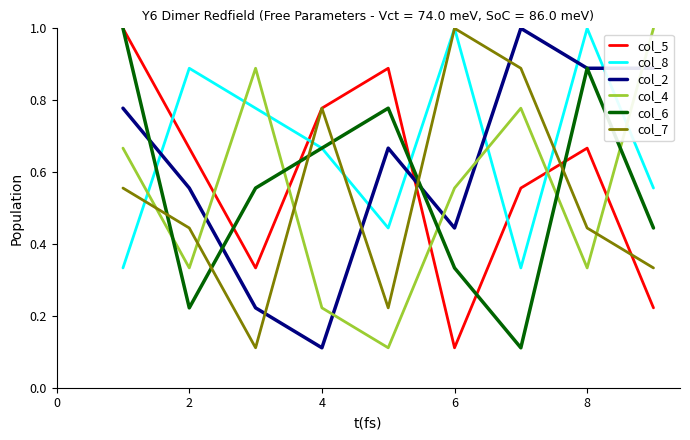

How many lines are shown in the chart?

6